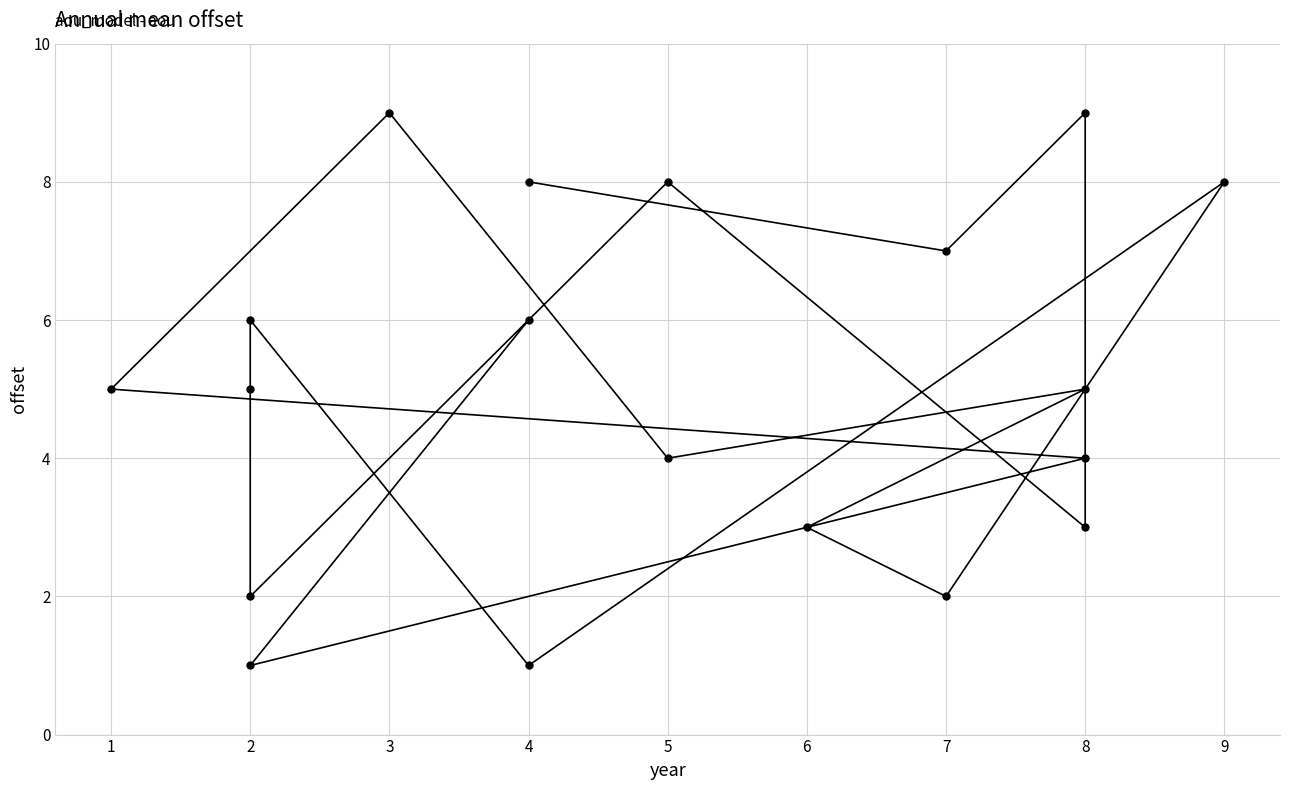

Rank the categories by value from highest to lowest.

8, 3, 4, 5, 9, 7, 2, 4, 2, 8, 1, 5, 8, 8, 6, 2, 7, 4, 2